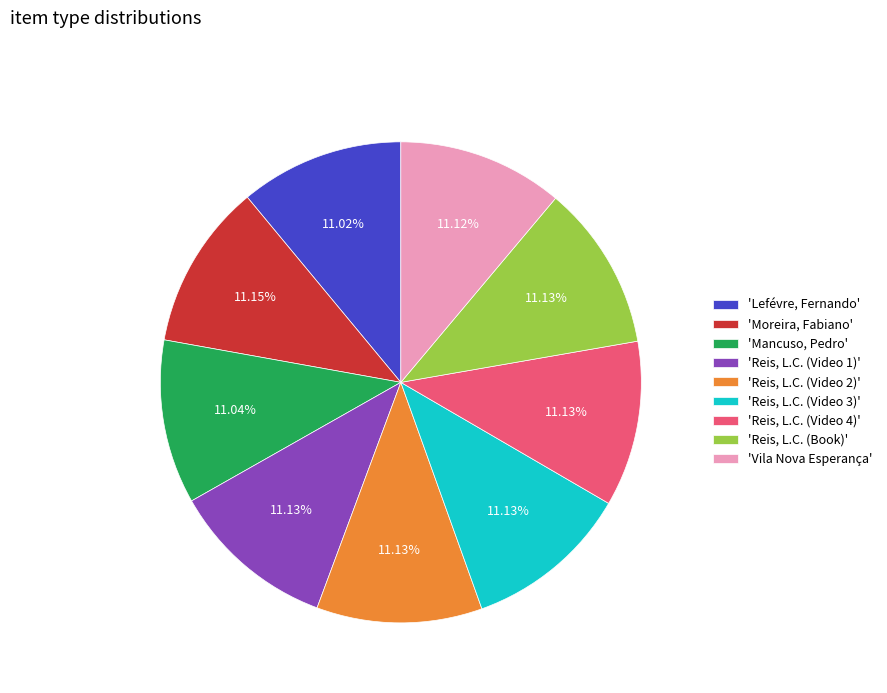

Approximately how many times larger is the value at 'Lefévre, Fernando' compared to 'Mancuso, Pedro'?

1.0